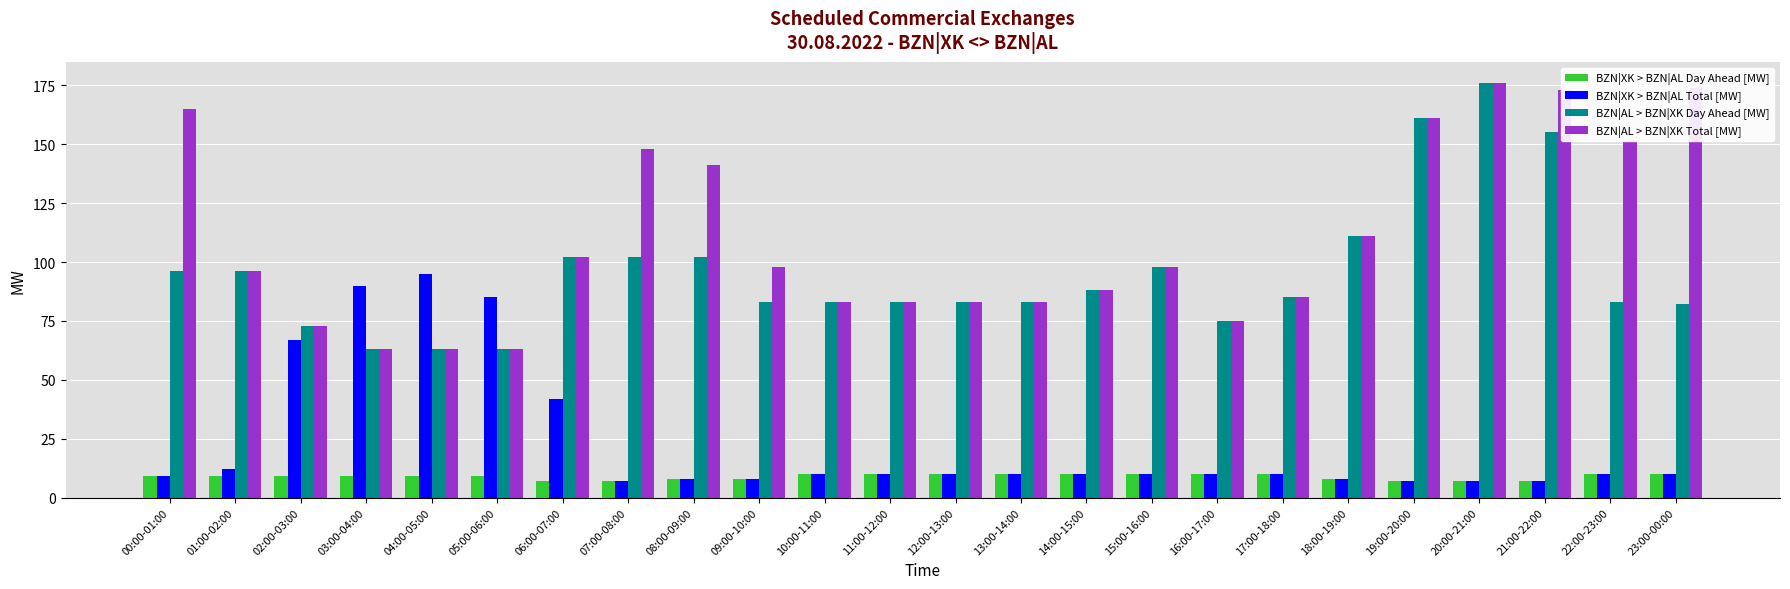

How many distinct data groups are displayed?

4